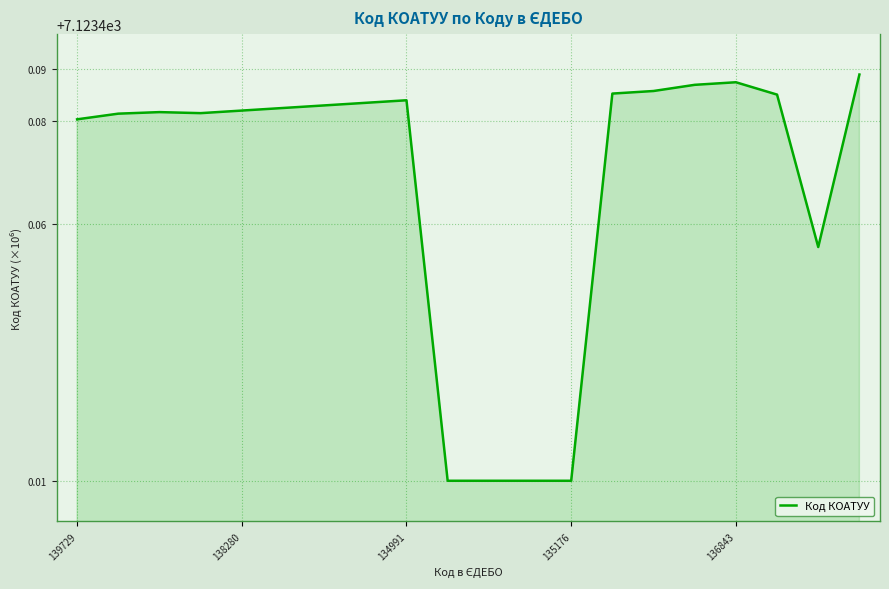

Does the chart display data point markers on the line(s)?

No